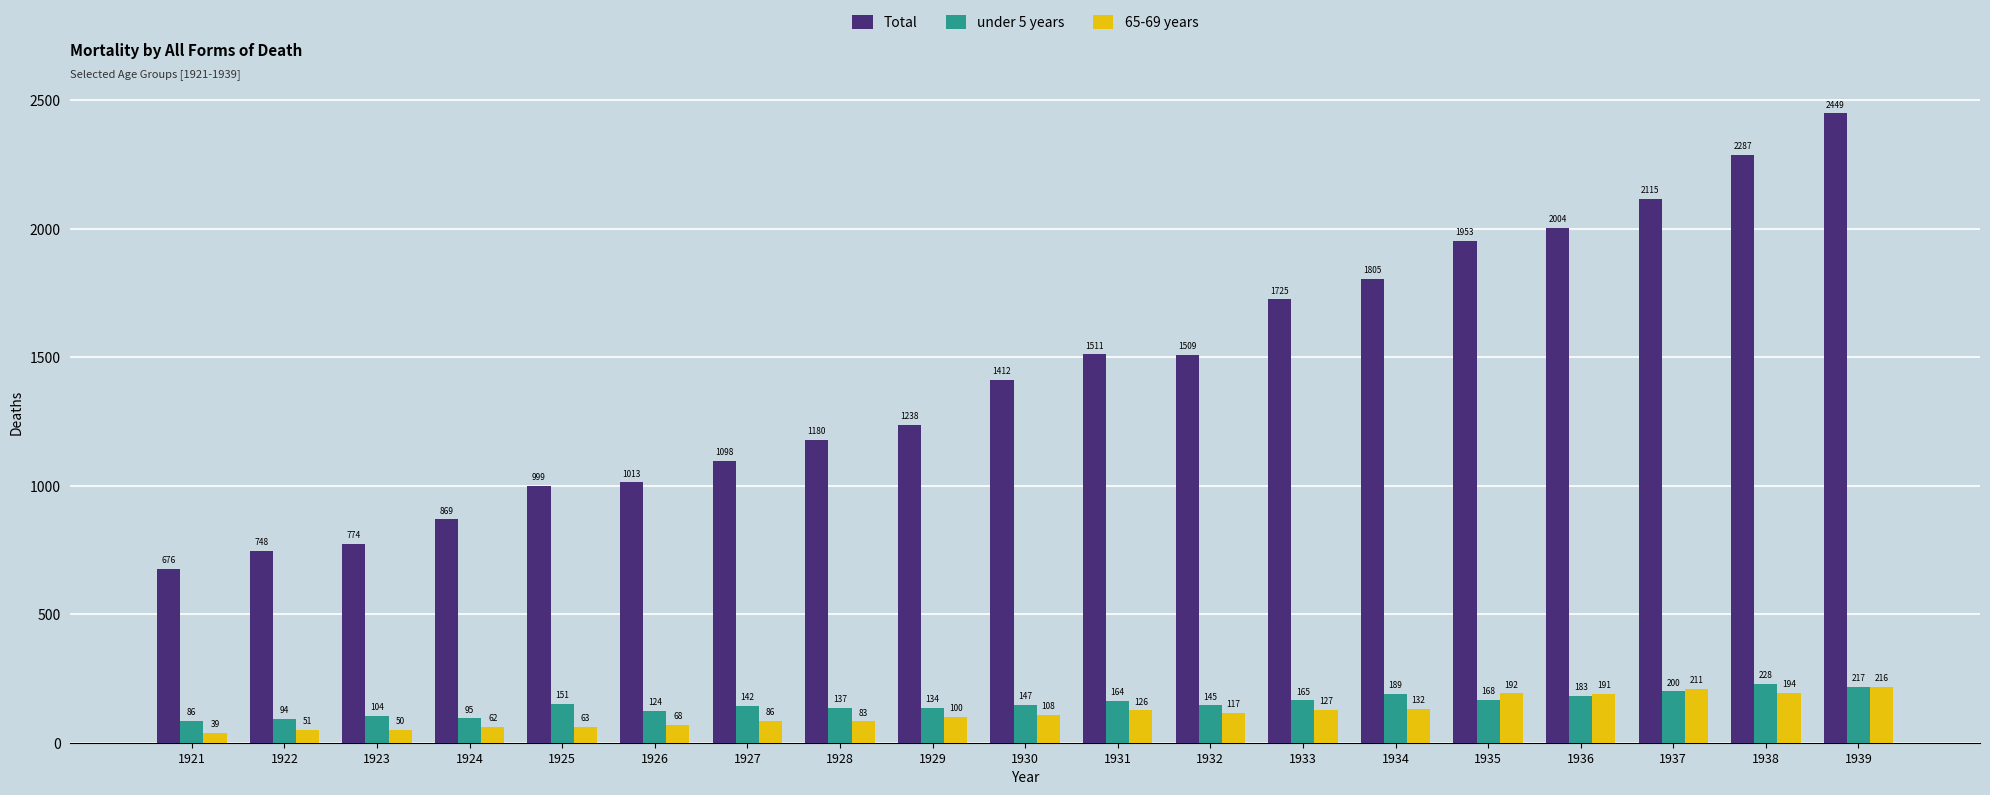

Is the value of Total at 1922 greater than the value of under 5 years at 1922?

Yes